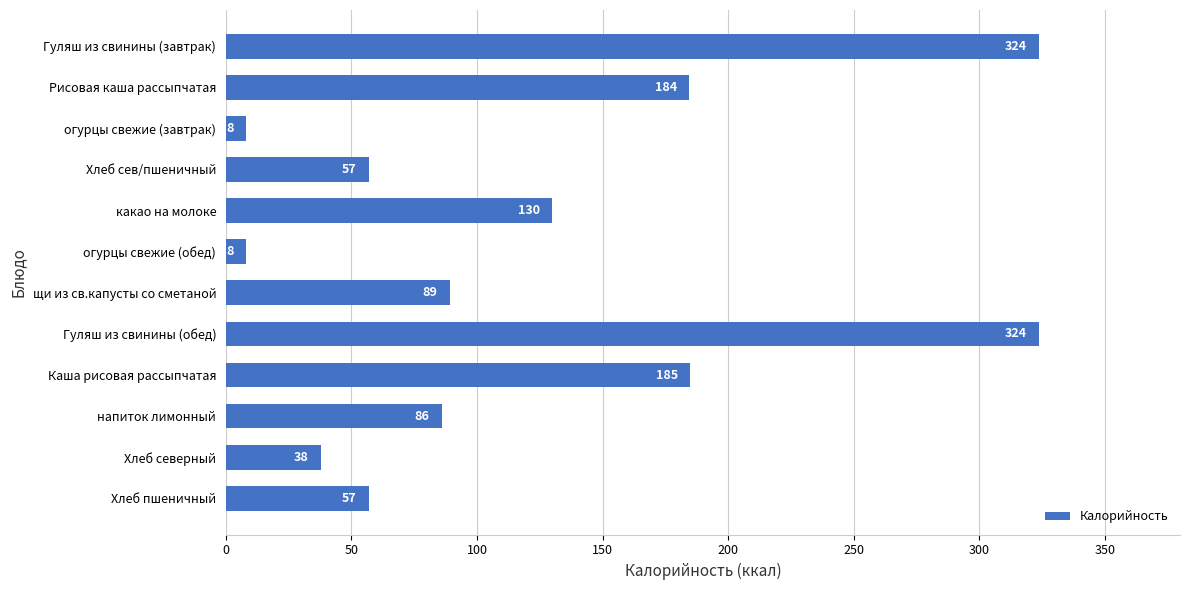

What is the average value?

124.2